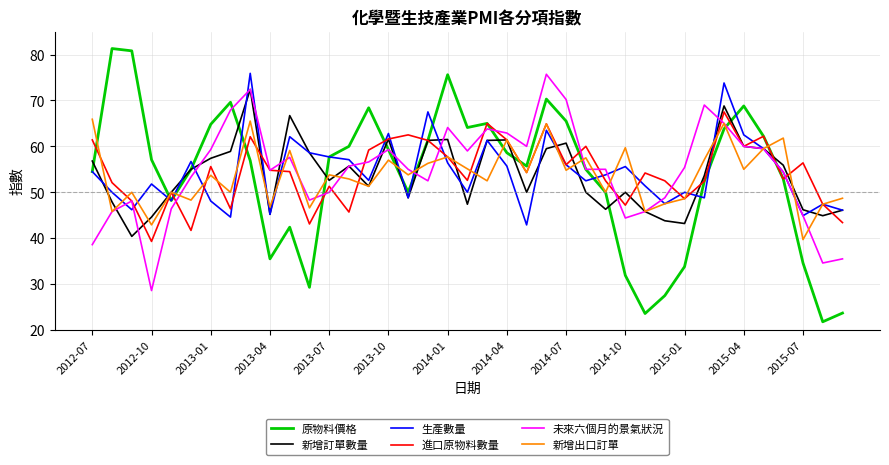

What is the minimum value shown in the chart?

21.8